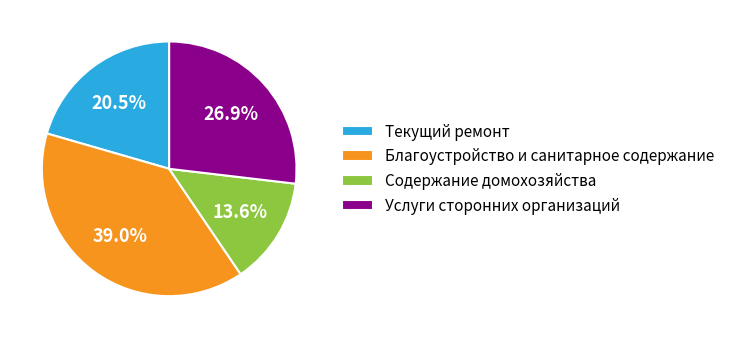

Between Благоустройство и санитарное содержание and Текущий ремонт, which is larger?

Благоустройство и санитарное содержание